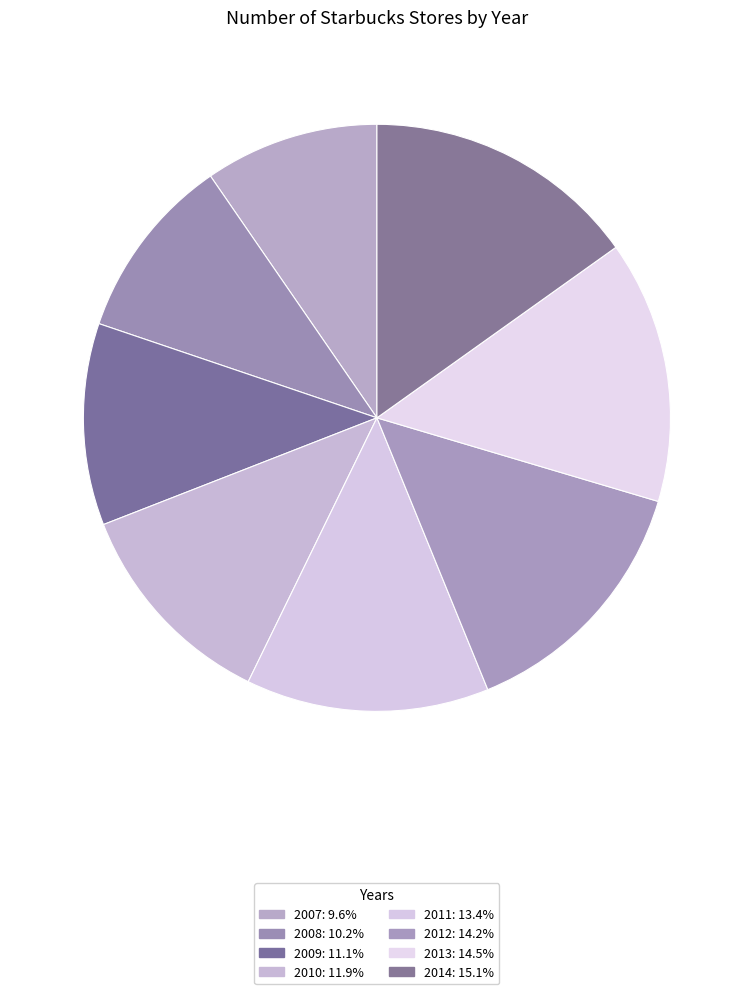

Between 2010 and 2008, which is larger?

2010